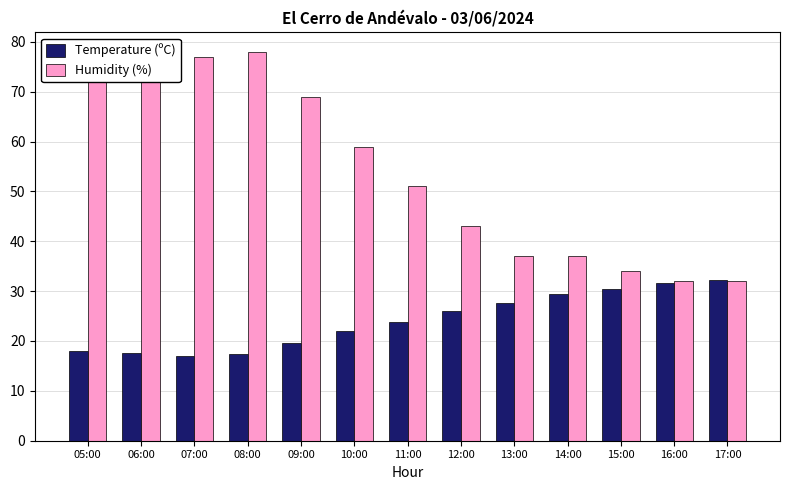

What is the total value across all series at 08:00?

95.3